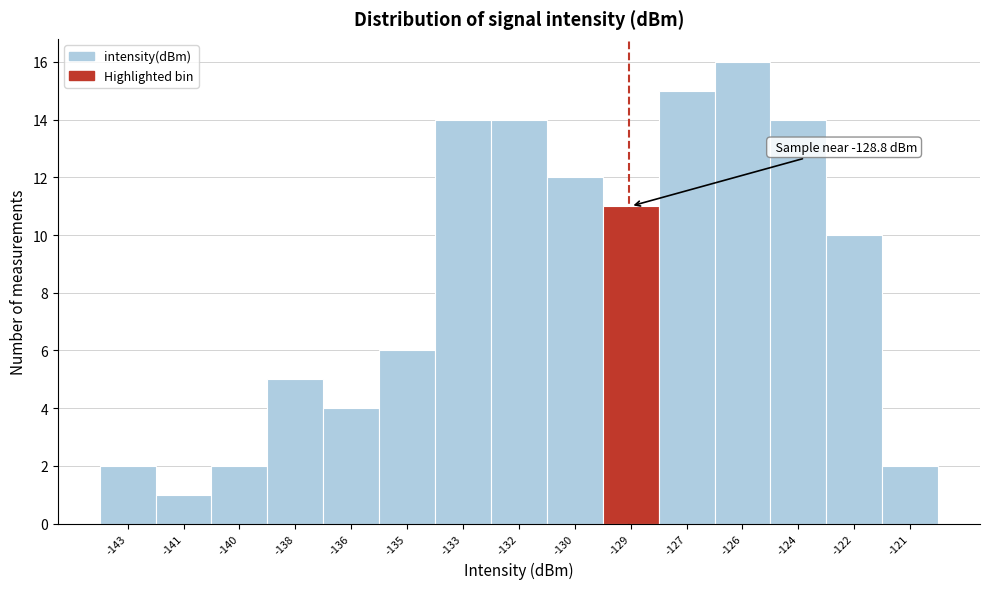

Reading left to right, extract all data points from this chart.

2	1	2	5	4	6	14	14	12	11	15	16	14	10	2